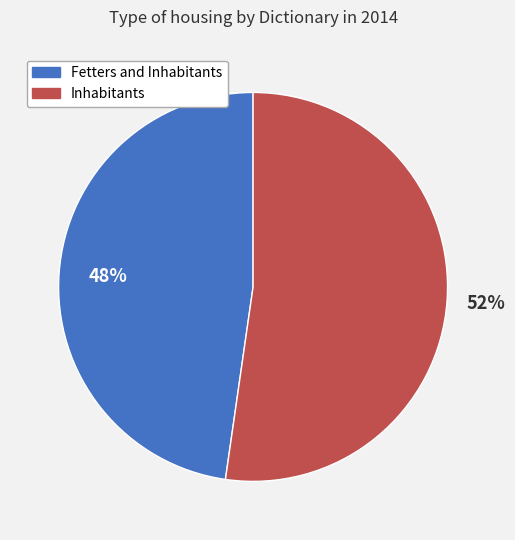

To the nearest percent, what is the combined percentage of Fetters and Inhabitants and Inhabitants?

100%